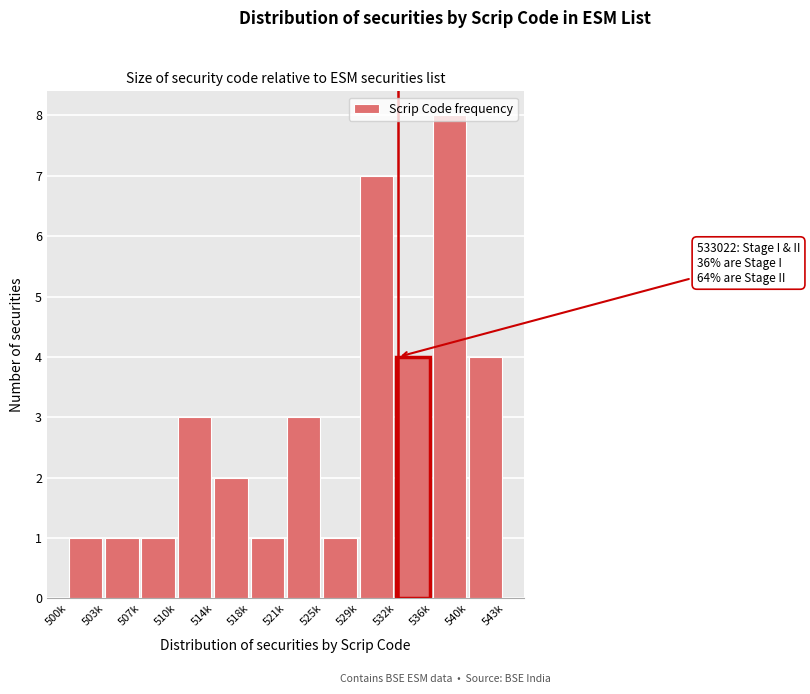

At which category does the chart reach its peak across all series?

536k